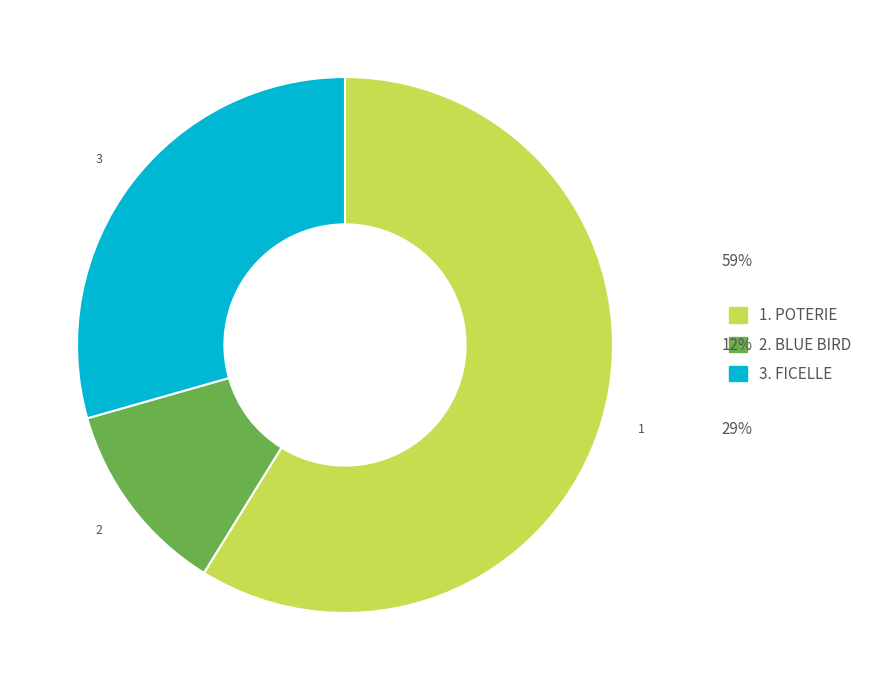

Is there a majority slice in this chart?

Yes